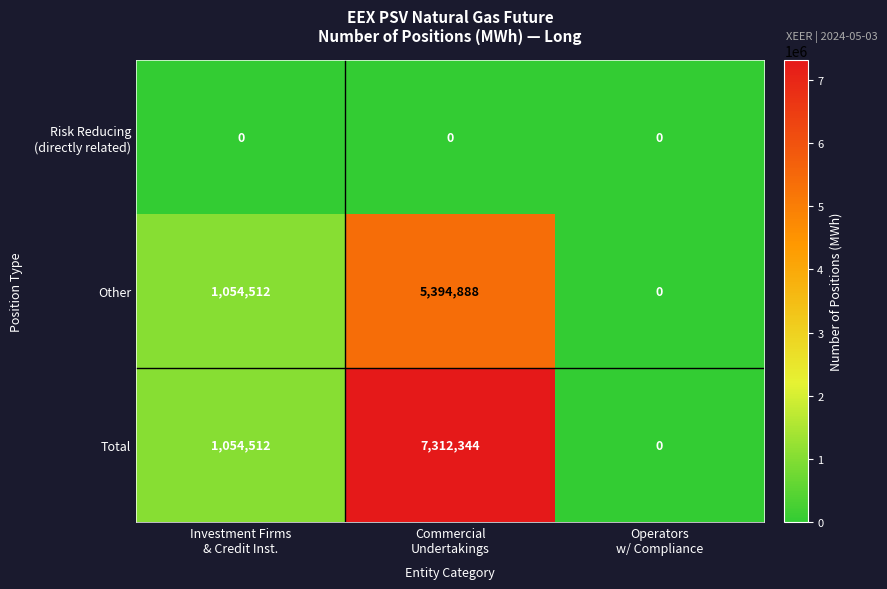

Which category has the highest value across all series?

Commercial
Undertakings